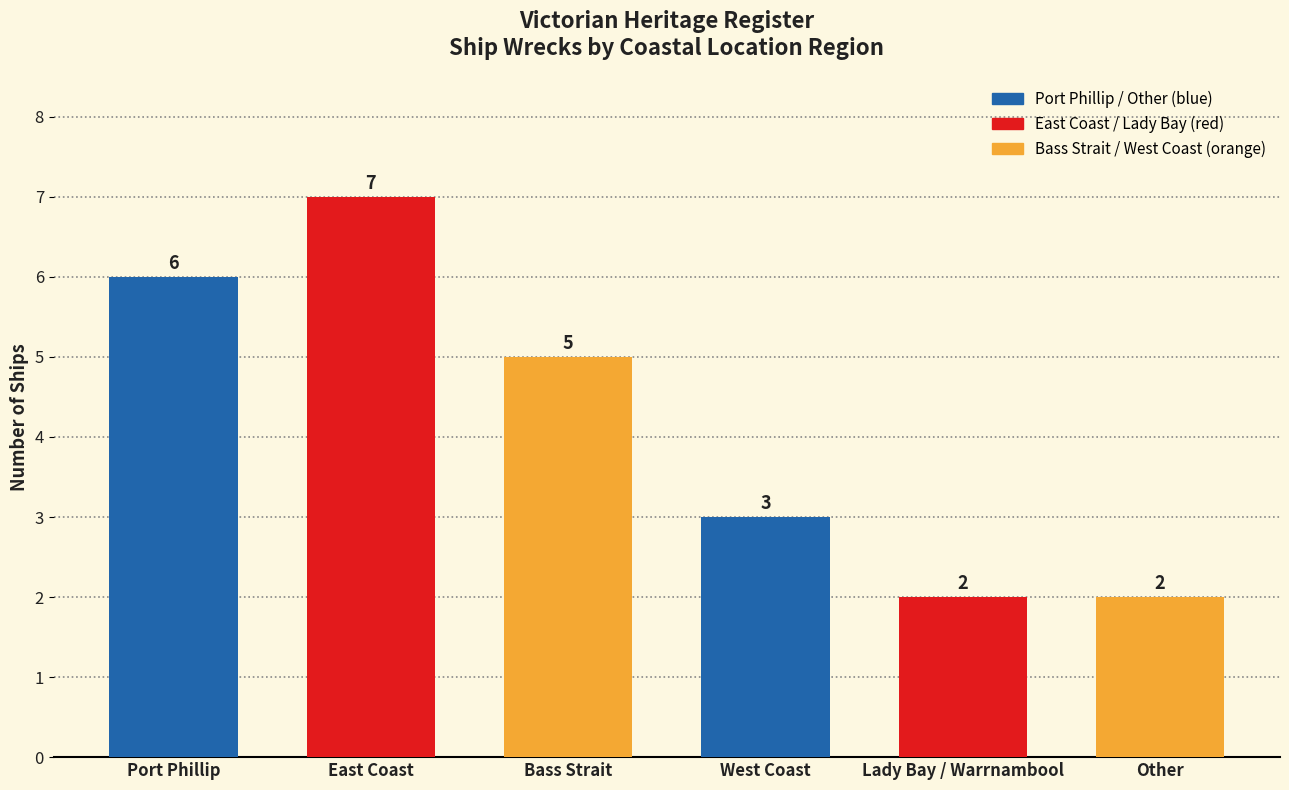

Count the number of data series in this chart.

1